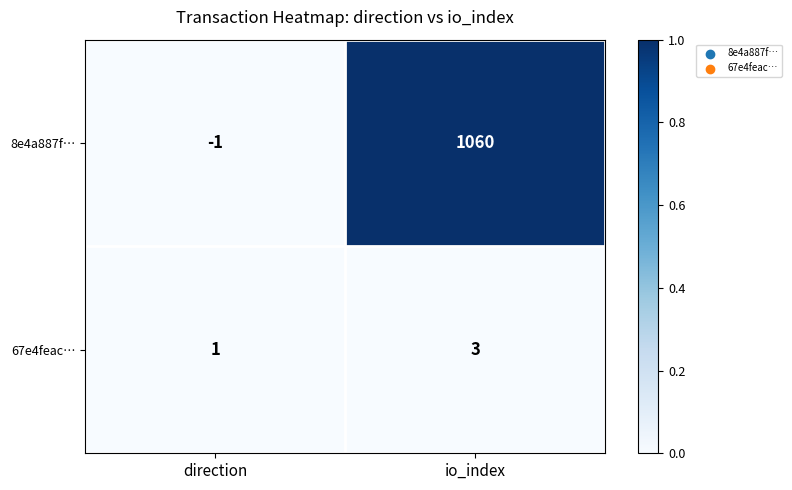

Which series has the largest range (max minus min)?

8e4a887f…